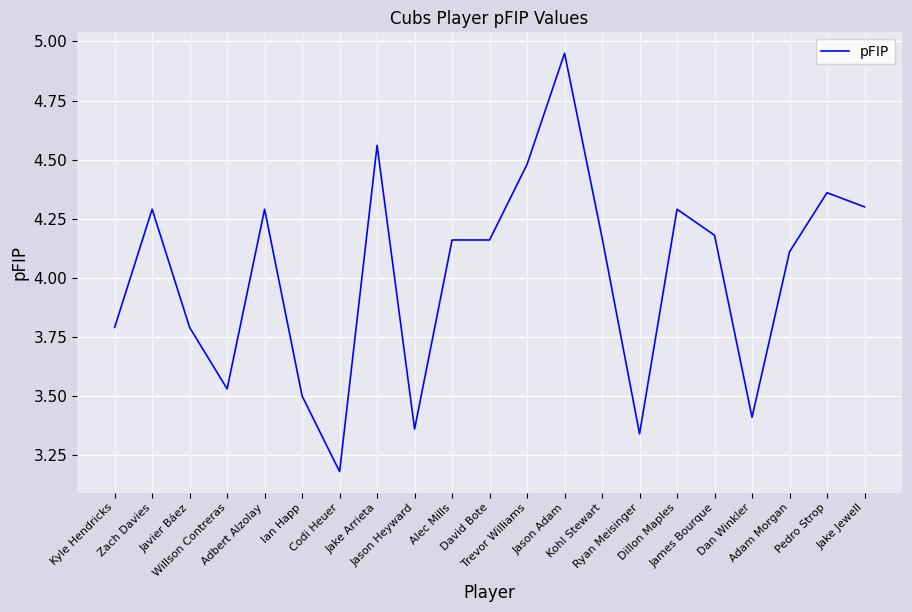

True or false: the data shows 4.1 at Adam Morgan.

True